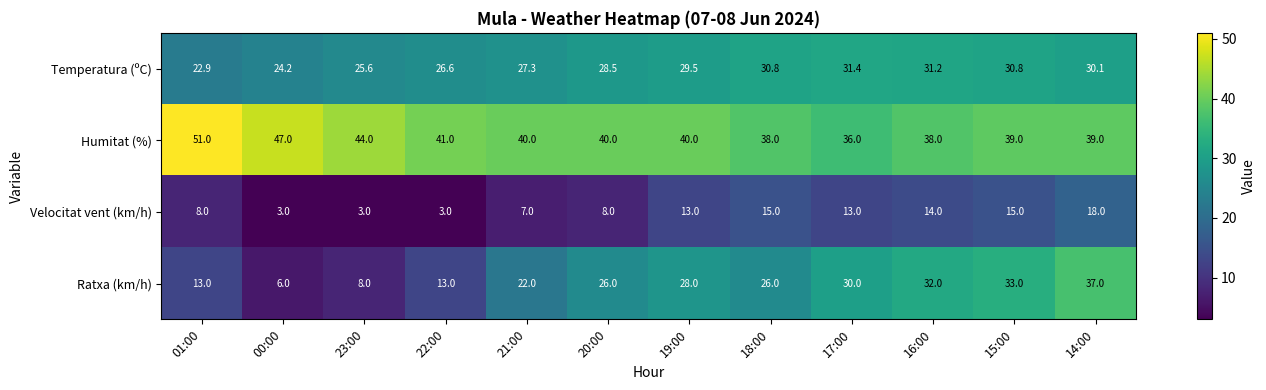

Which series has the largest total across all categories?

Humitat (%)